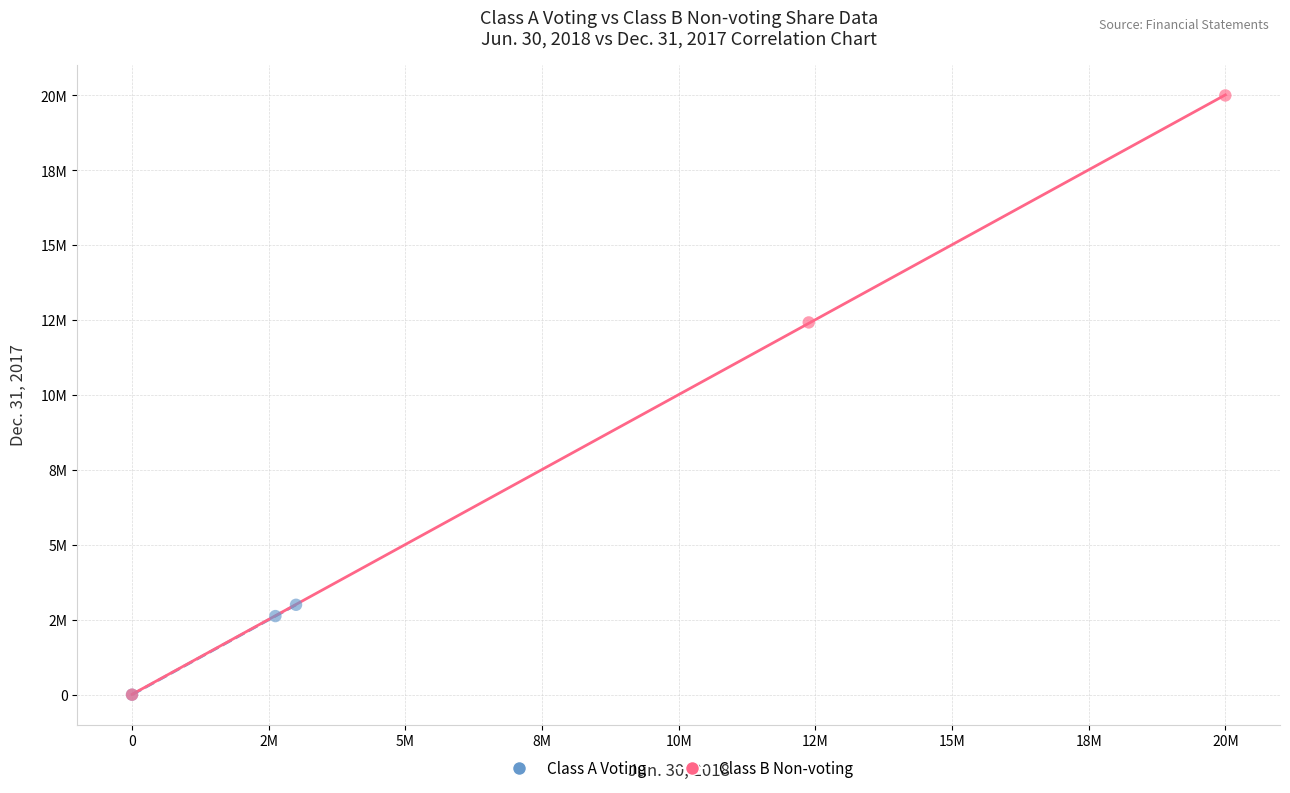

What are all the series names shown in the legend?

Class A Voting, Class B Non-voting